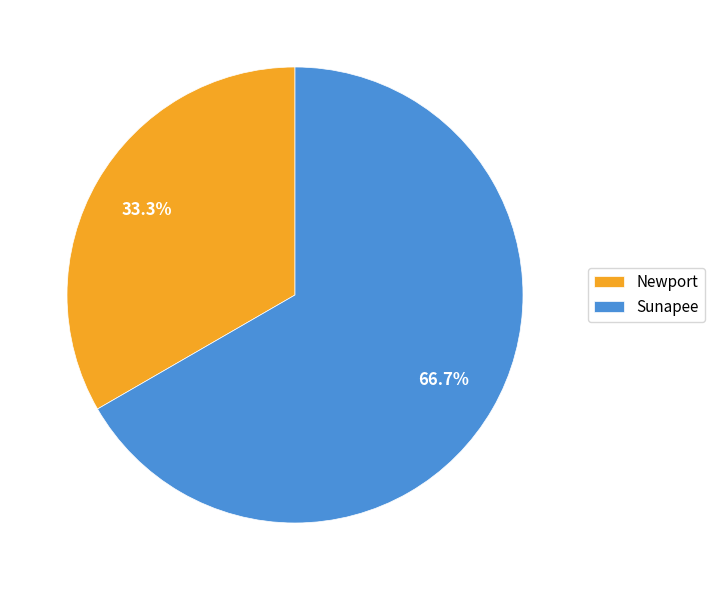

To the nearest percent, what percentage of the pie is Sunapee?

67%